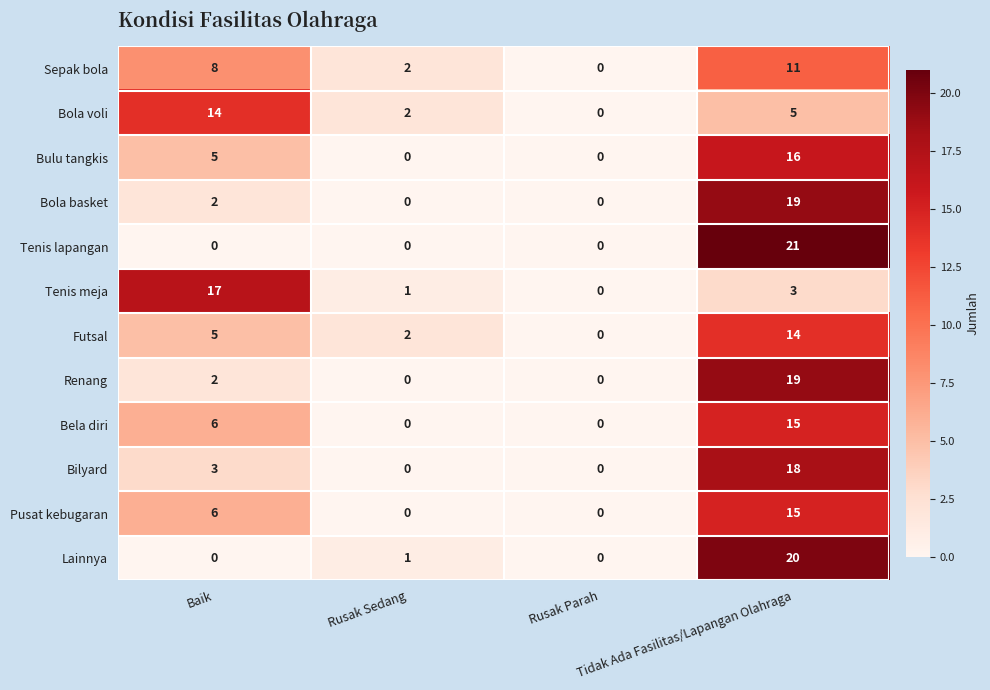

What is the spread (max minus min) of values at Tidak Ada Fasilitas/Lapangan Olahraga?

18